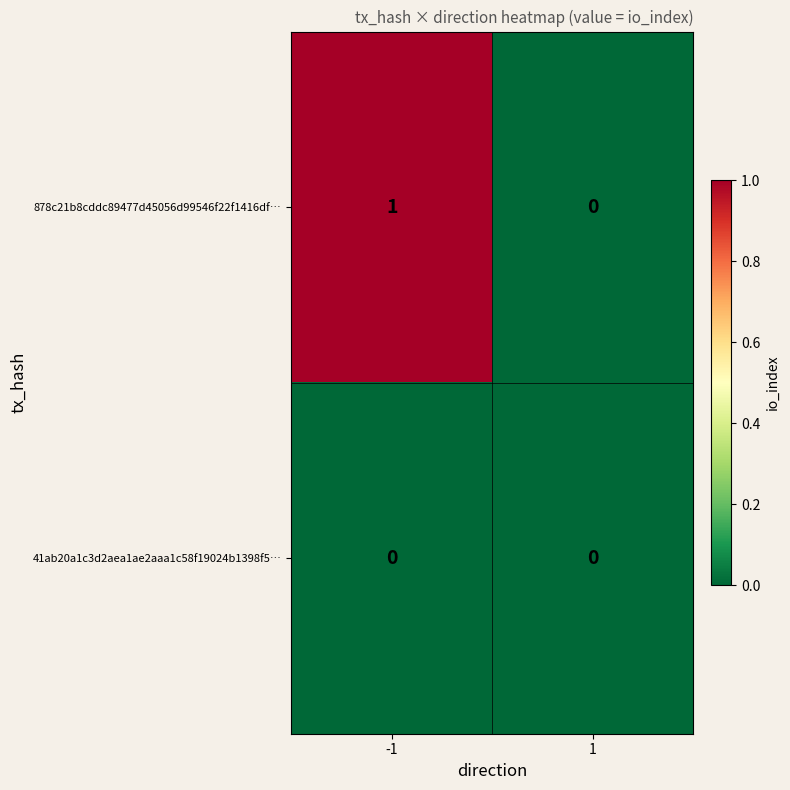

Rank the categories by 878c21b8cddc89477d45056d99546f22f1416df… value from highest to lowest.

-1, 1